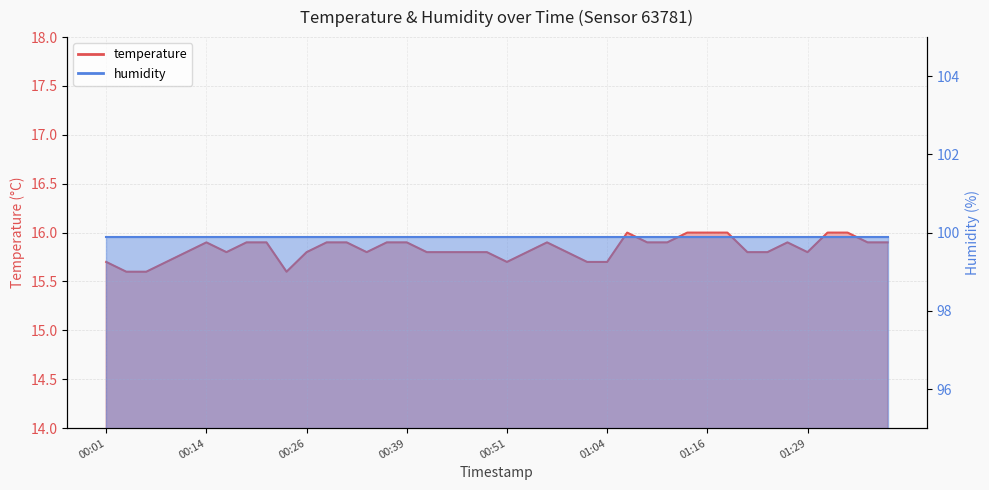

List the labels in order of value, smallest first.

00:04, 00:06, 00:24, 00:01, 00:09, 00:51, 01:01, 01:04, 00:11, 00:16, 00:26, 00:34, 00:41, 00:43, 00:46, 00:49, 00:54, 00:59, 01:22, 01:24, 01:29, 00:14, 00:19, 00:21, 00:29, 00:31, 00:36, 00:39, 00:56, 01:09, 01:11, 01:27, 01:37, 01:39, 01:06, 01:14, 01:16, 01:19, 01:32, 01:34